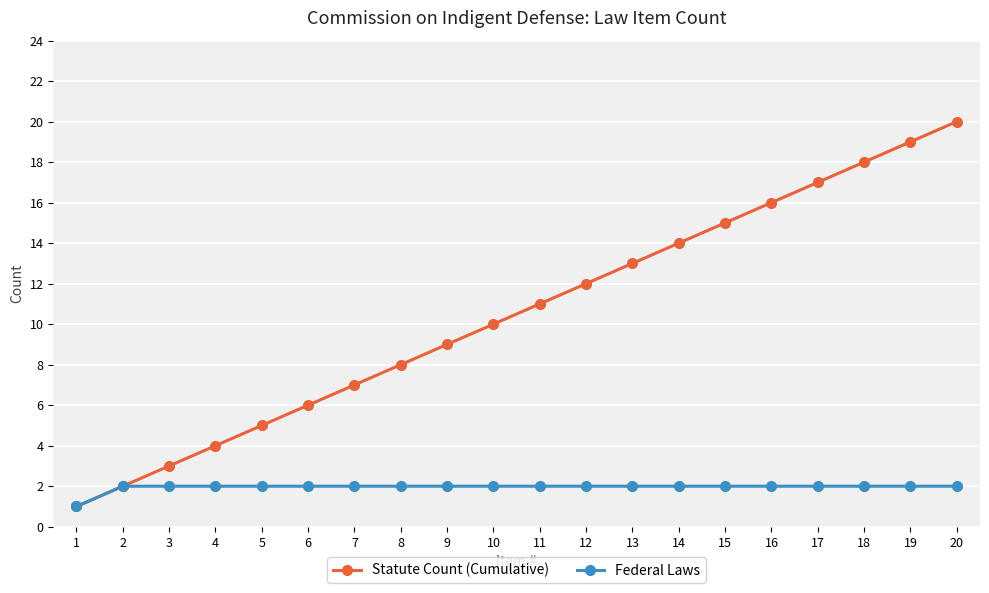

What is the maximum value for Federal Laws?

2